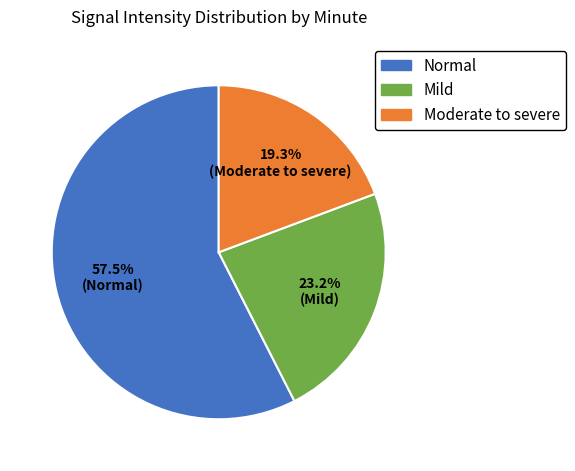

Is there any slice that represents more than half of the pie?

Yes